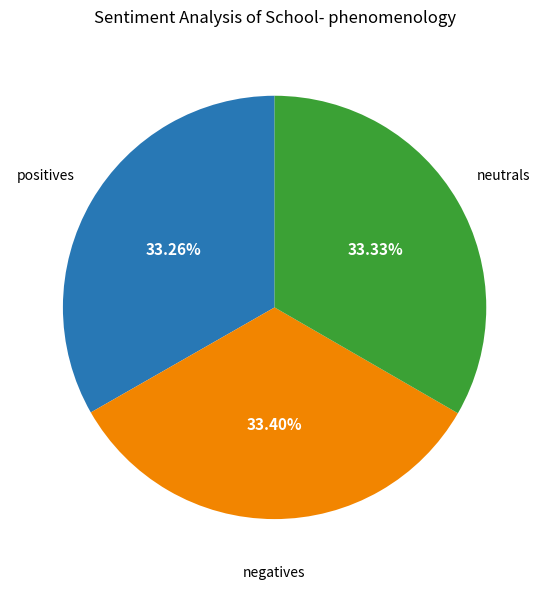

Is there a majority slice in this chart?

No